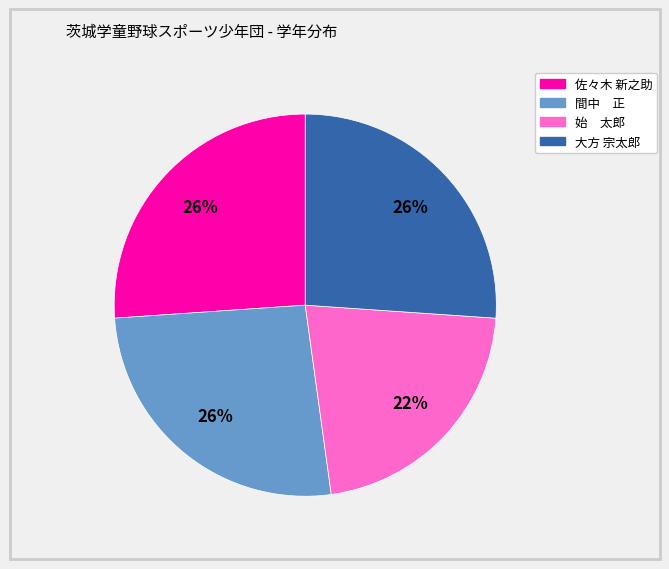

Combined, do 間中 正 and 佐々木 新之助 account for over 50%?

Yes